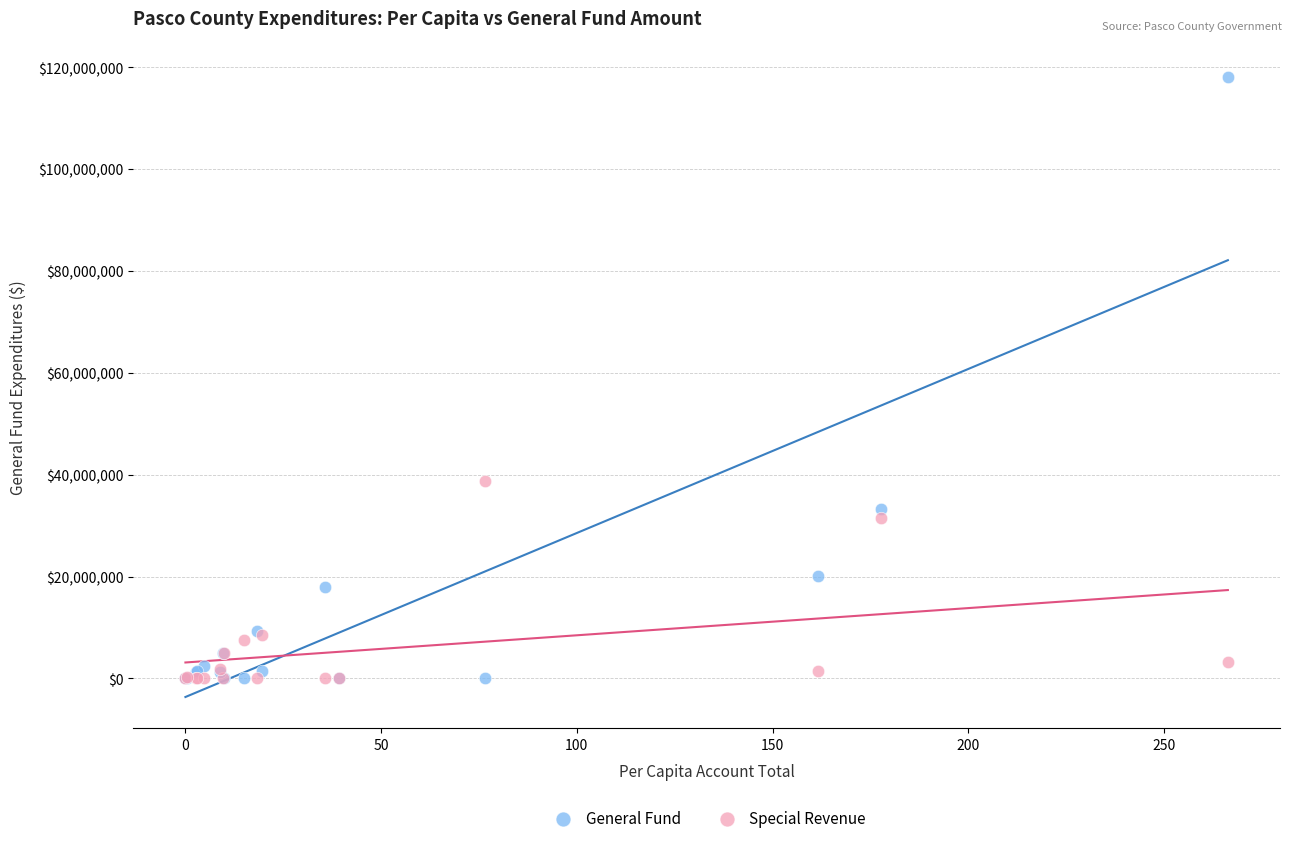

Across all series, what Y value is closest to 59005299?

38775603